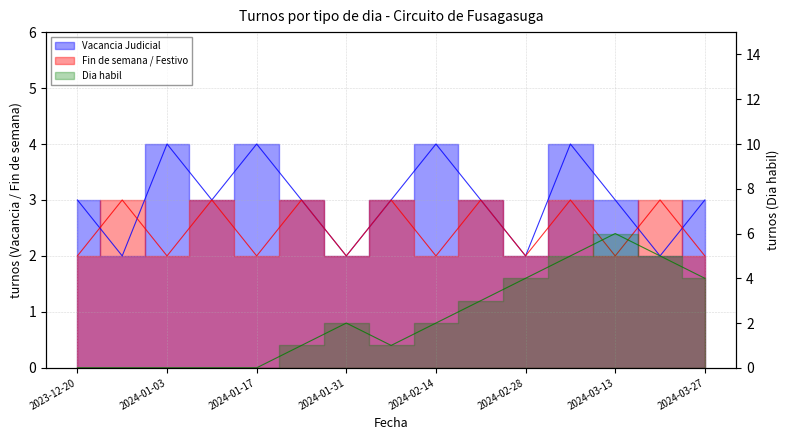

The Fin de semana / Festivo series shows 2 at 2024-03-27. True or false?

True